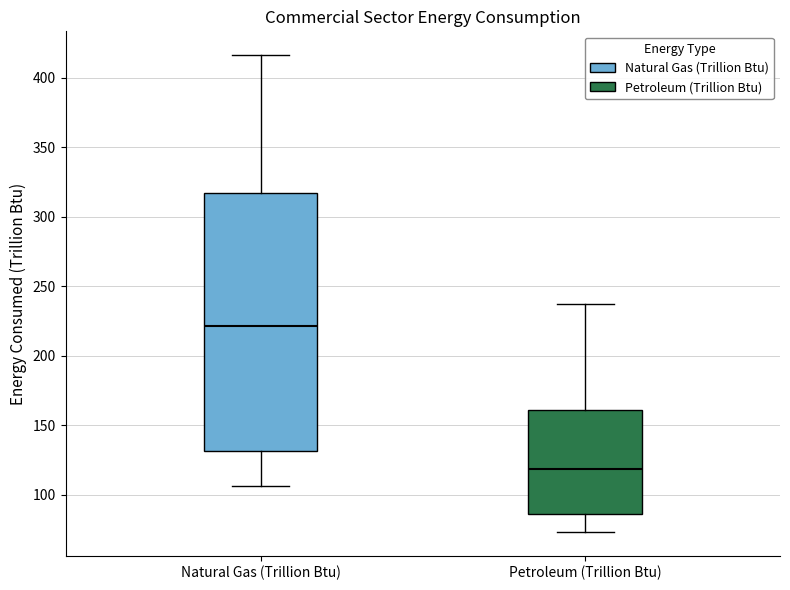

Which box has the highest median line?

Natural Gas (Trillion Btu)